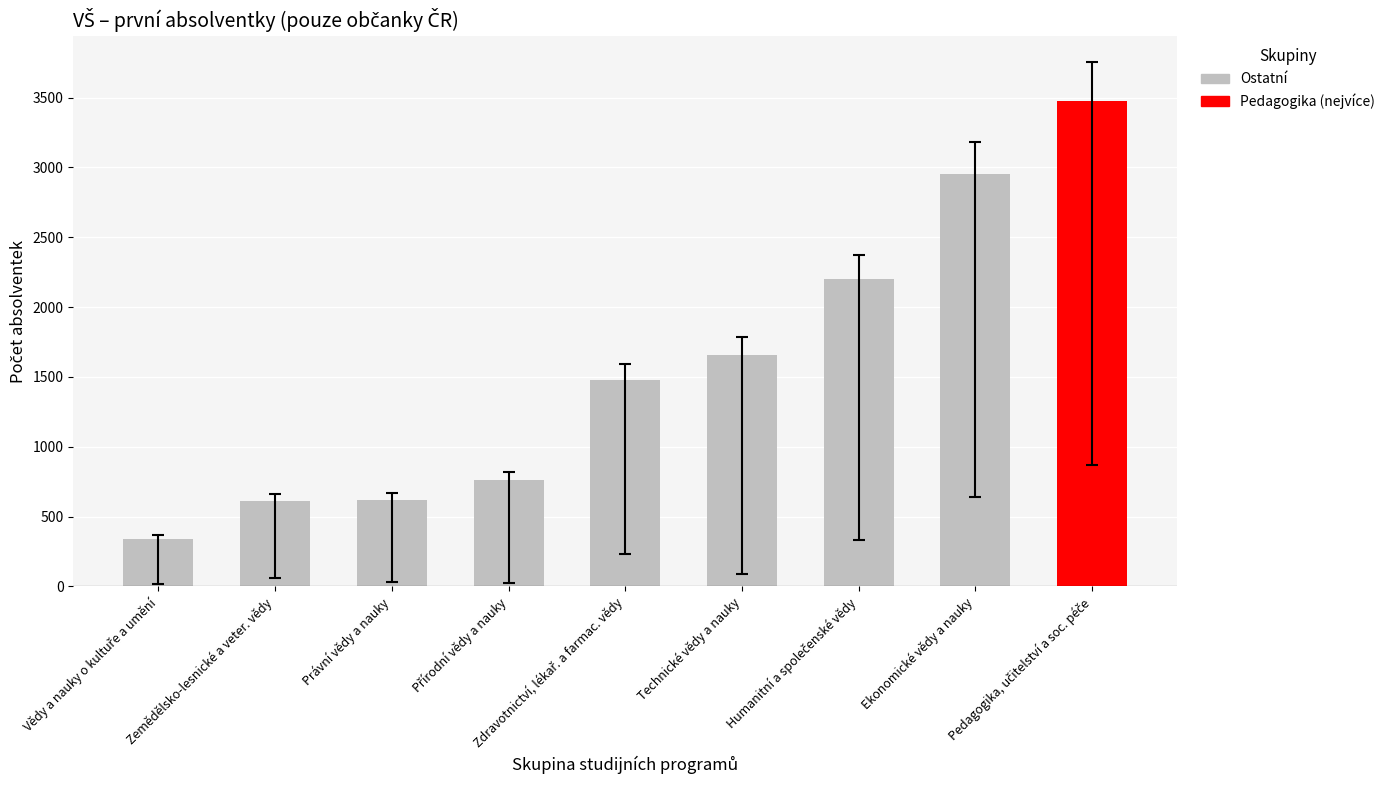

What is the label of the 2nd bar from the left?

Zemědělsko-lesnické a veter. vědy